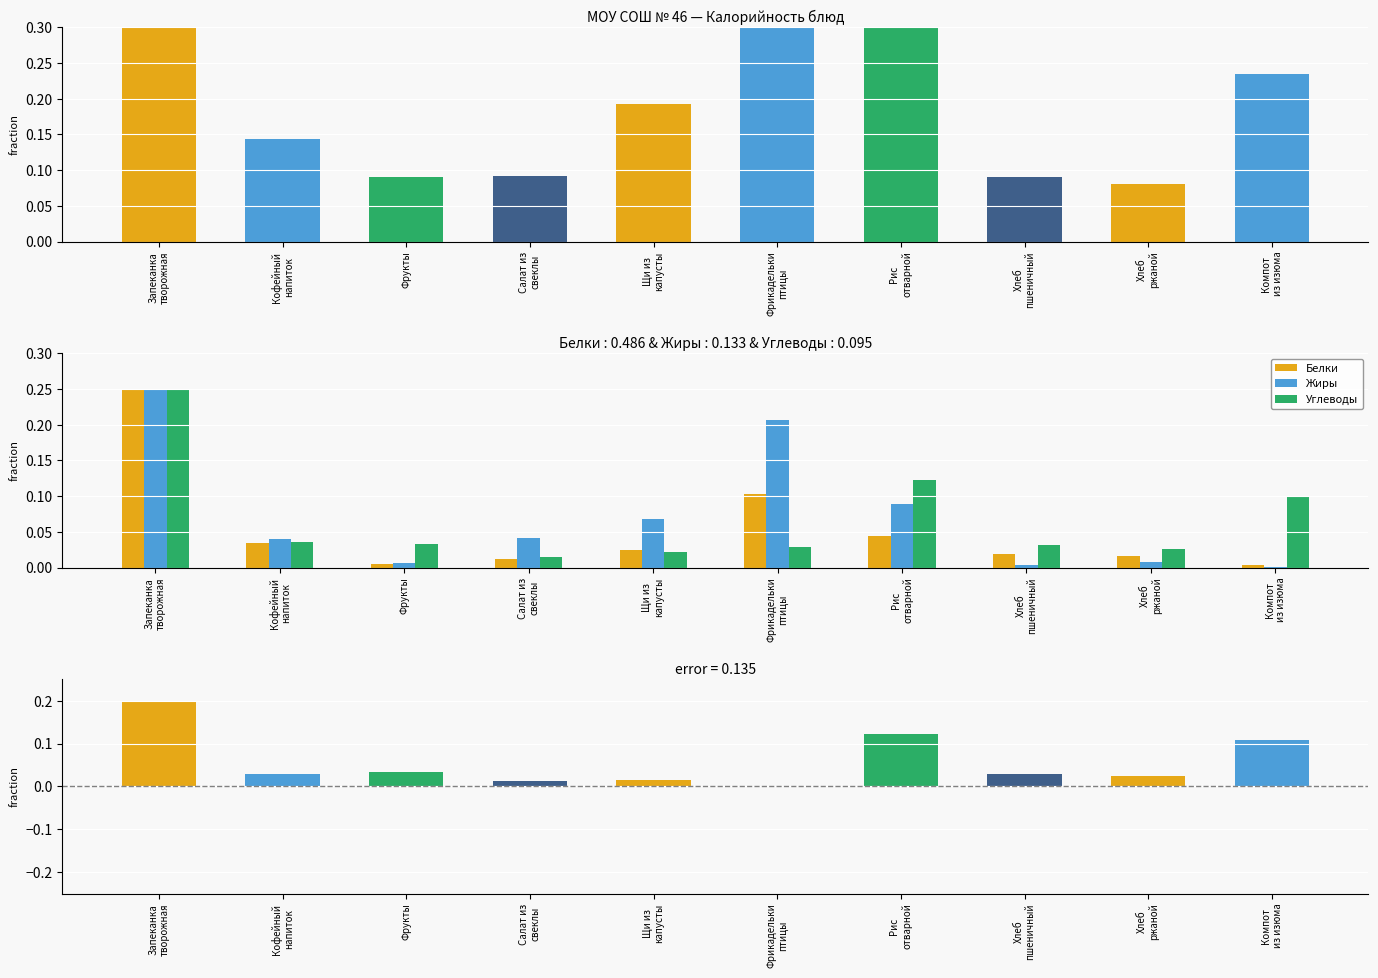

Which has a higher value, Хлеб
ржаной or Хлеб
пшеничный?

Хлеб
пшеничный